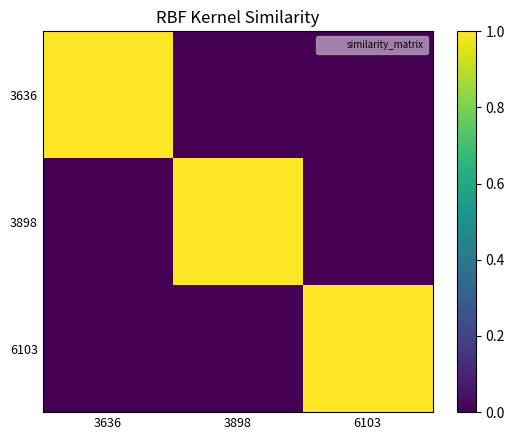

Which label corresponds to the smallest value in the chart?

6103